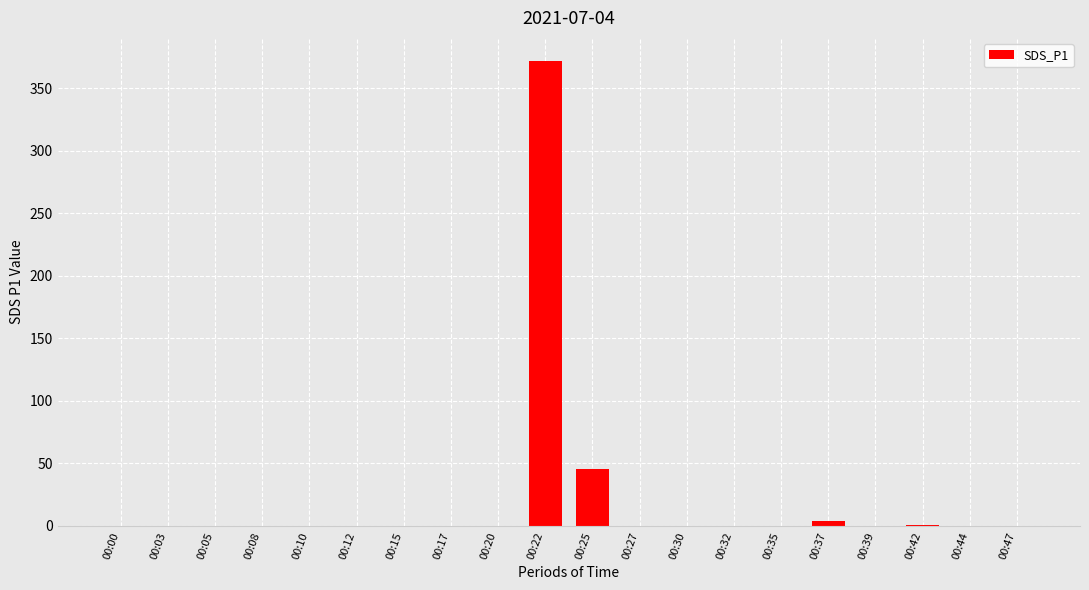

At which category does the chart reach its peak across all series?

00:22